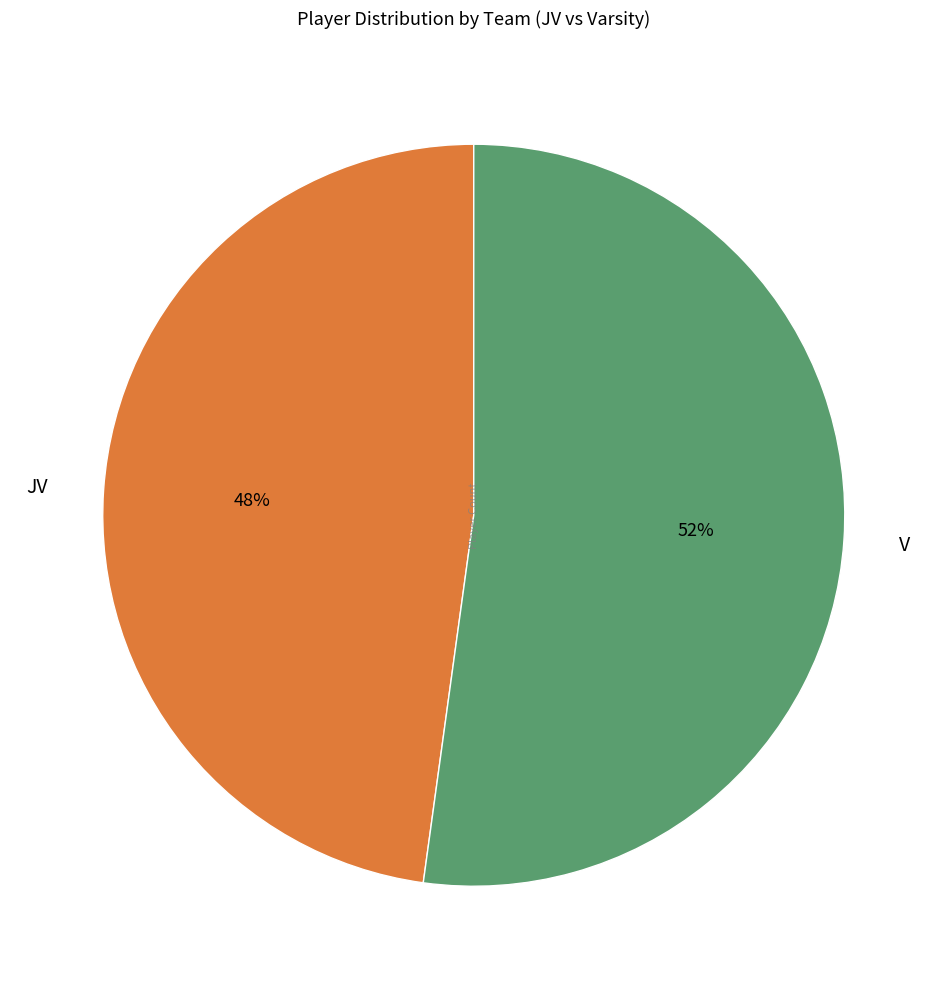

Count the number of slices in the pie.

2